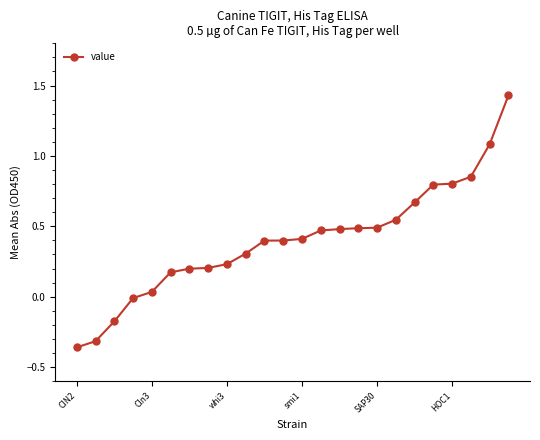

What is the value of the 11th point from the left?

0.4